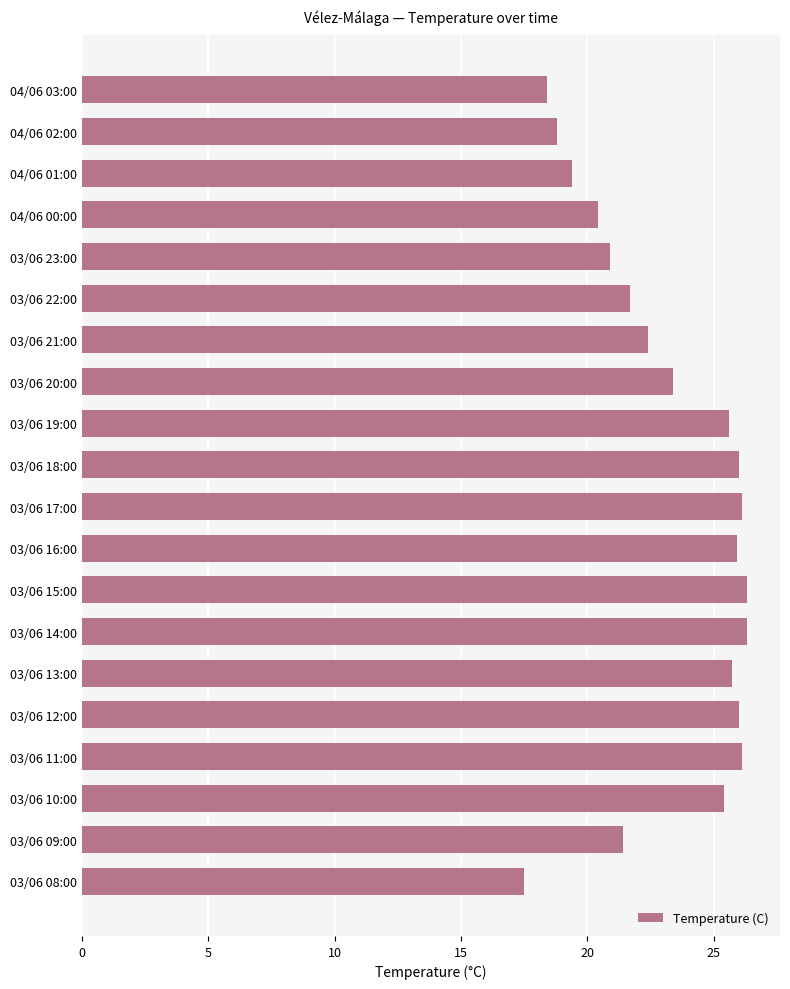

The chart shows a value of 35.4 at 03/06 19:00. True or false?

False